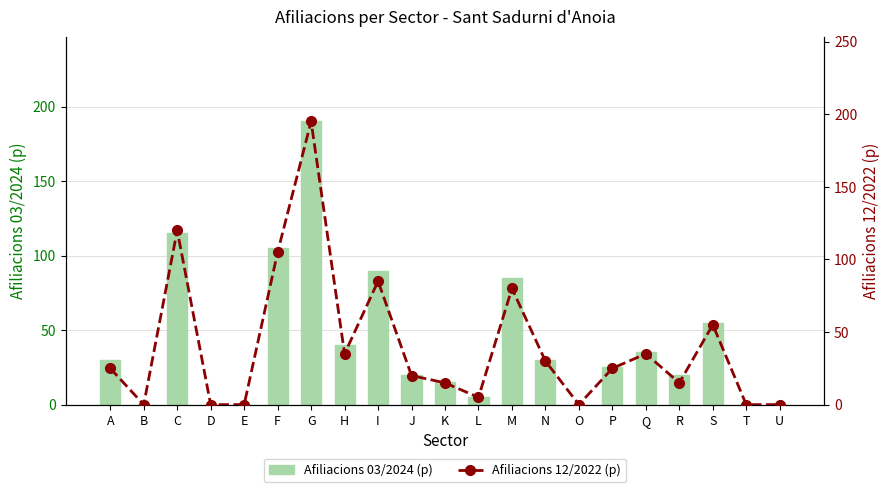

How many values in Afiliacions 03/2024 (p) are above zero?

15